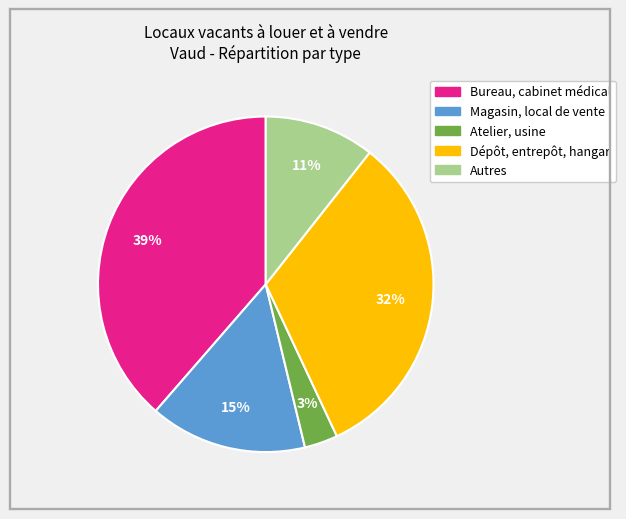

True or false: Autres accounts for 11% of the total.

True